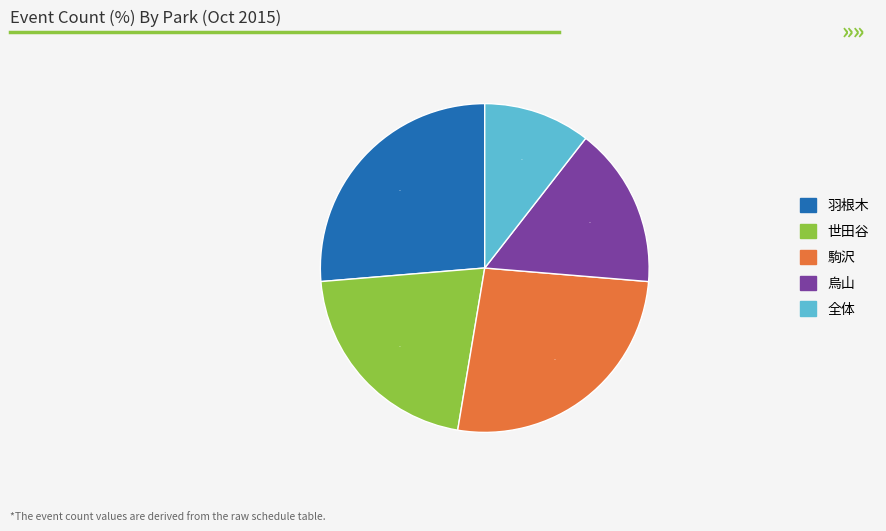

To the nearest percent, what is the average slice percentage?

20%